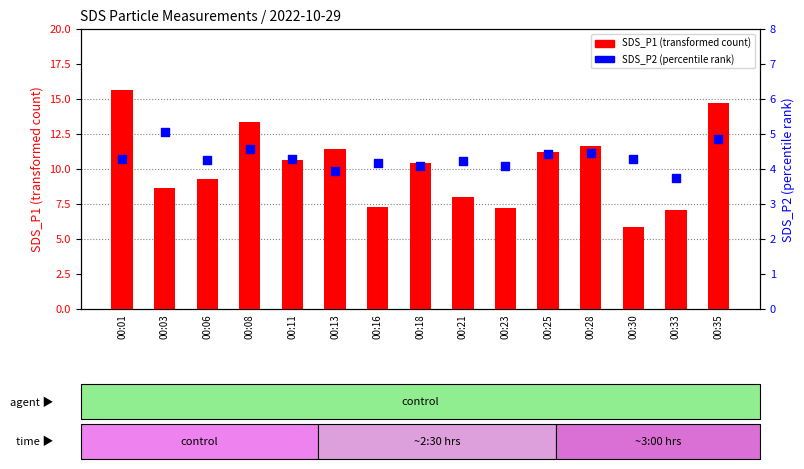

Which series contains the highest Y value?

SDS_P1 (transformed count)